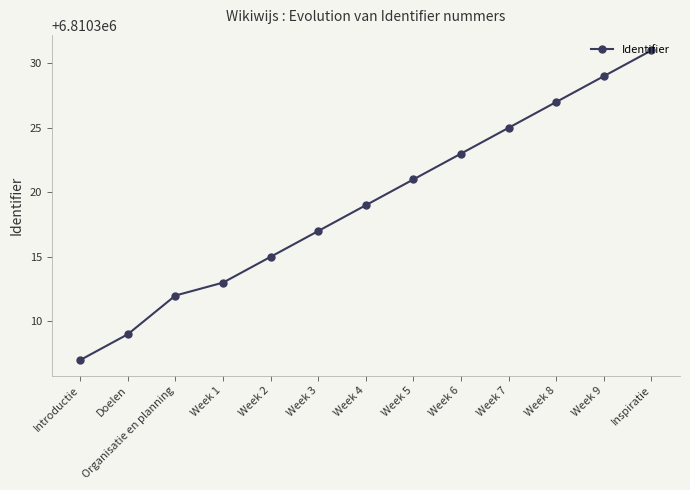

How many values are below 6810319?

6